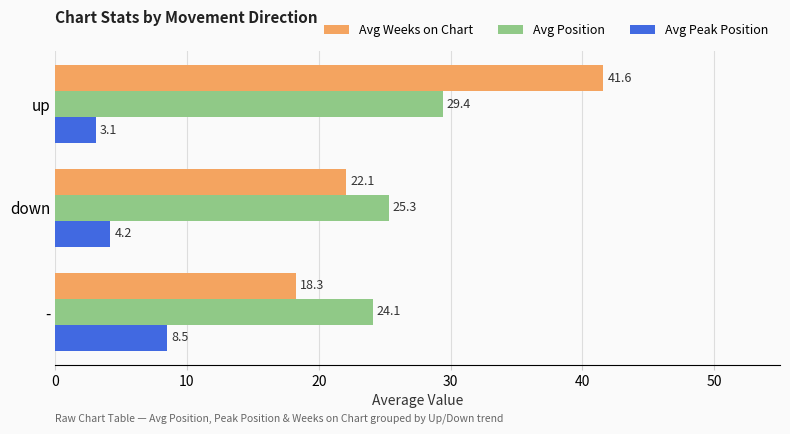

Is it true that Avg Position equals 25.3 at down?

True